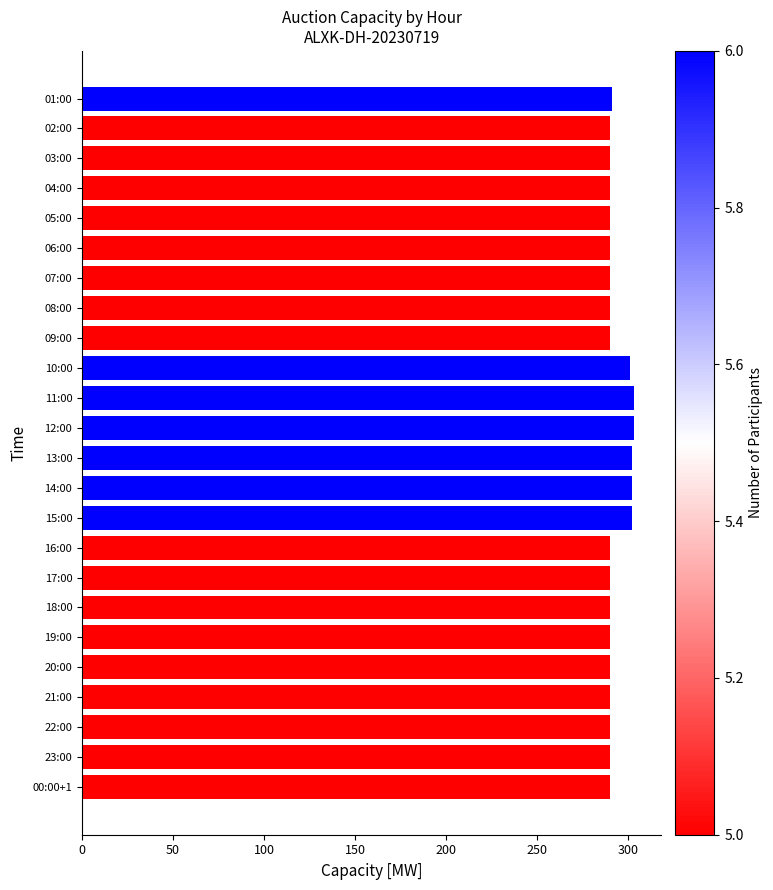

What is the value of the 11th bar from the top?

303